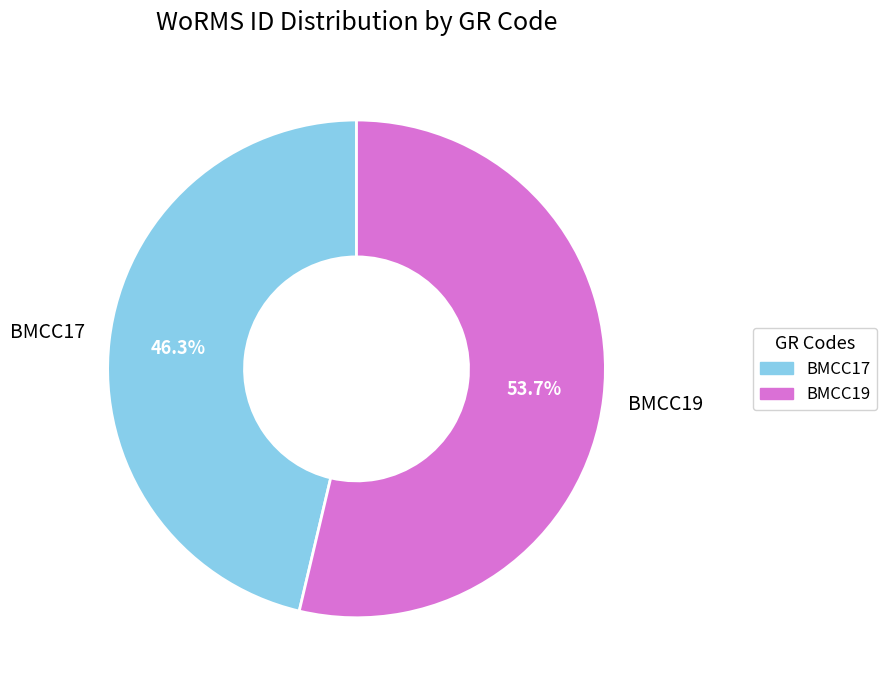

To the nearest percent, what is the difference between the largest and smallest slice percentages?

7%